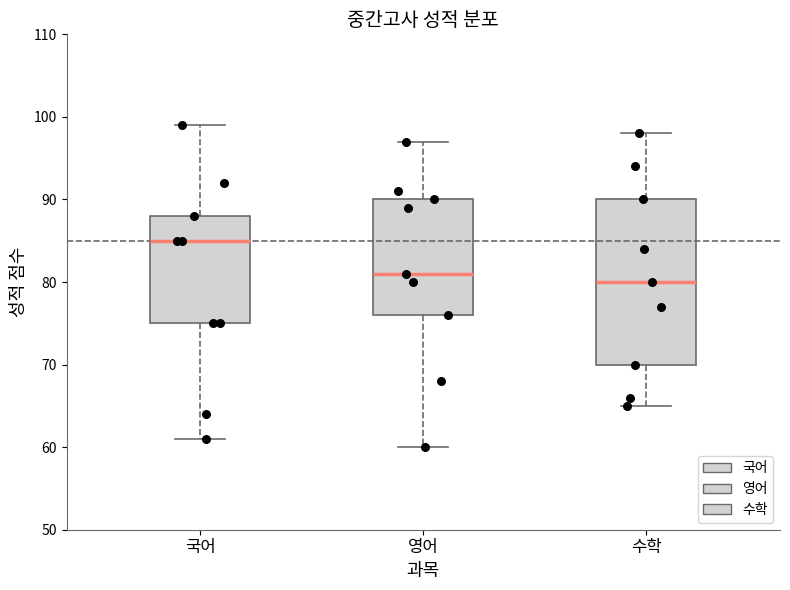

Reading left to right, transcribe this box plot: for each box, give where its median line is, the range the box spans, and where its two whiskers end, as read against the y-axis. The values are not printed on the chart, so give them approximately, as read against the axis.

국어: median 85, box 75 to 88, whiskers 61 to 99
영어: median 81, box 76 to 90, whiskers 60 to 97
수학: median 80, box 70 to 90, whiskers 65 to 98